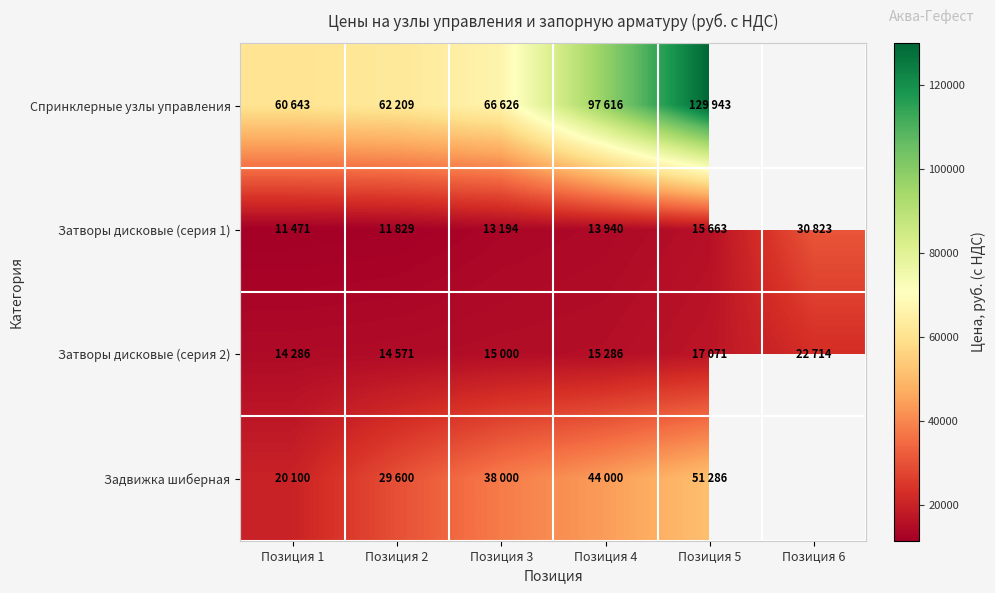

What is the spread (max minus min) of values at Позиция 5?

114280.0